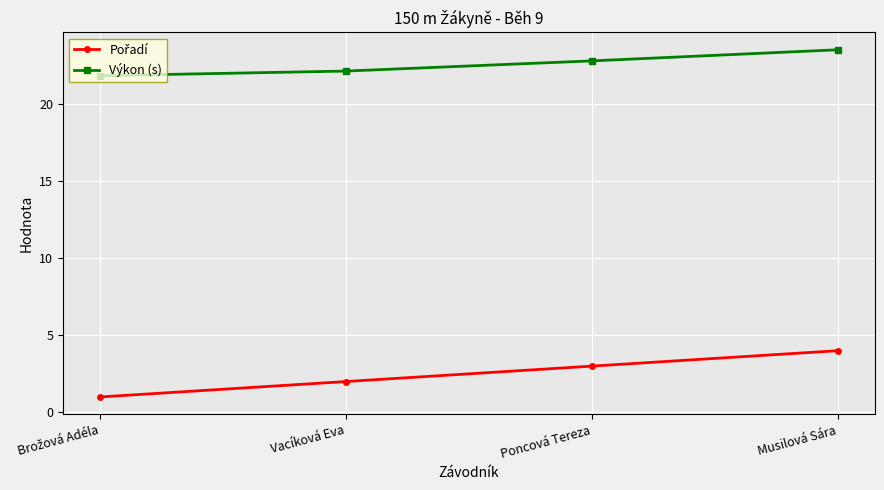

Which series has the largest total across all categories?

Výkon (s)